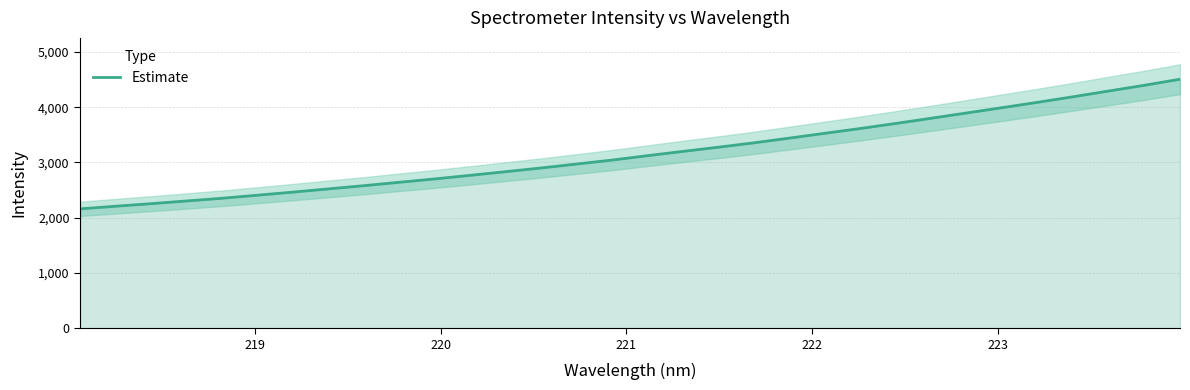

Count the number of categories in the chart.

32